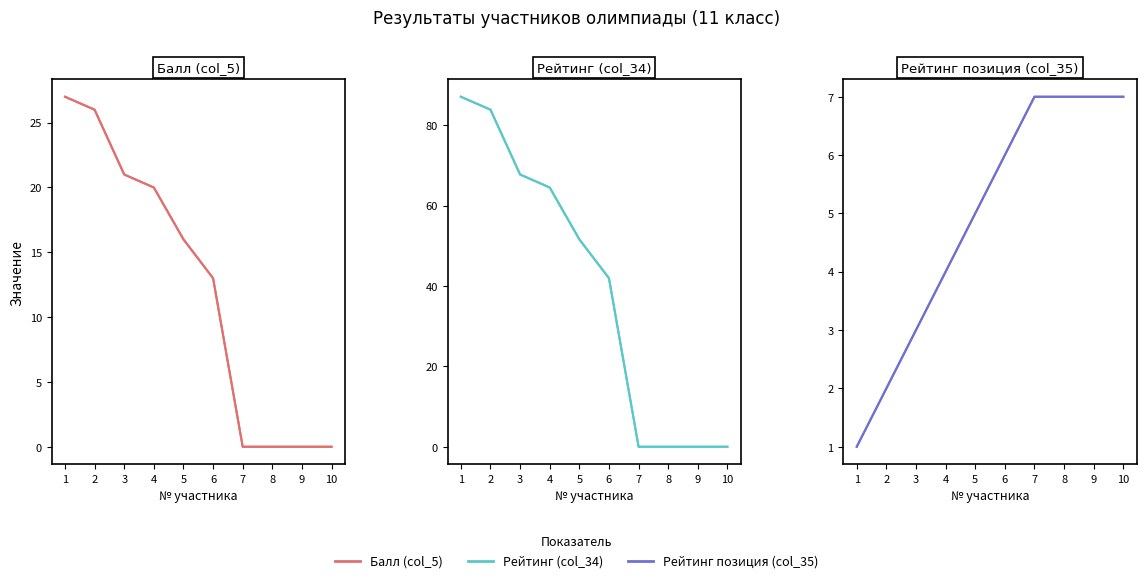

What is the sum of the Рейтинг (col_34) values at 10 and 2?

83.9